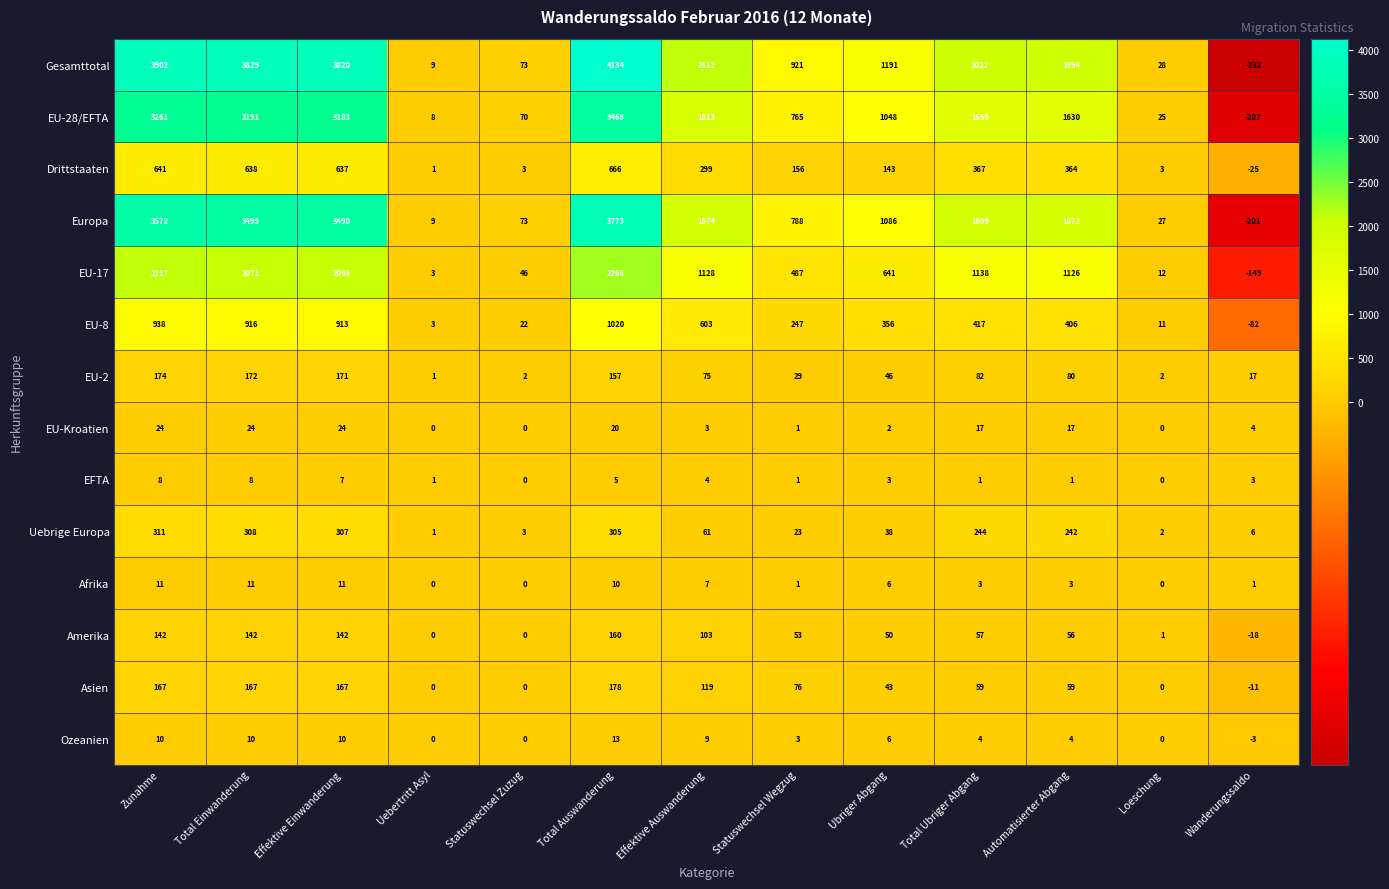

What is the difference between the EU-28/EFTA values at Statuswechsel Wegzug and Ubriger Abgang?

283